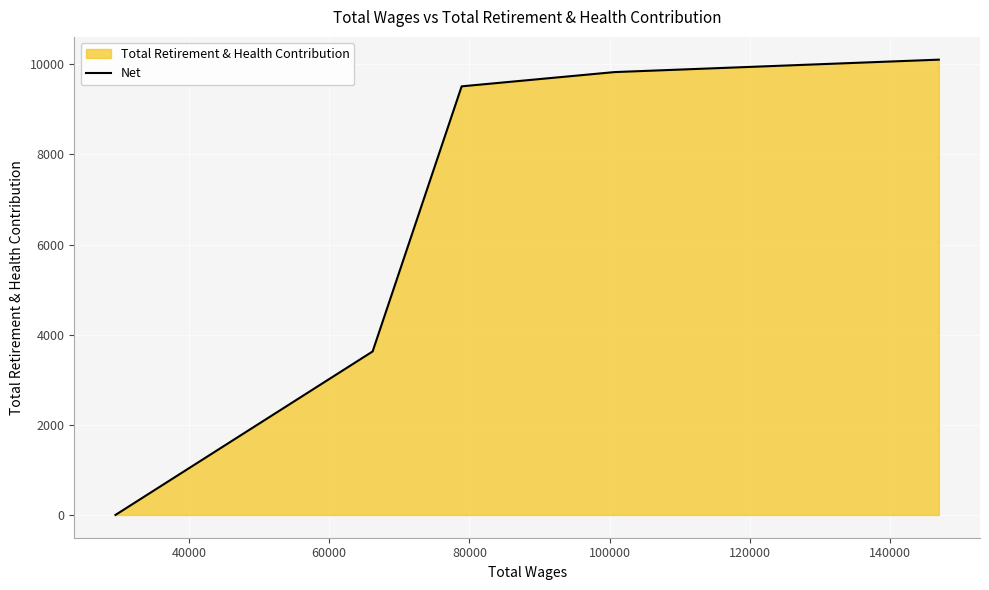

What is the average value?

6614